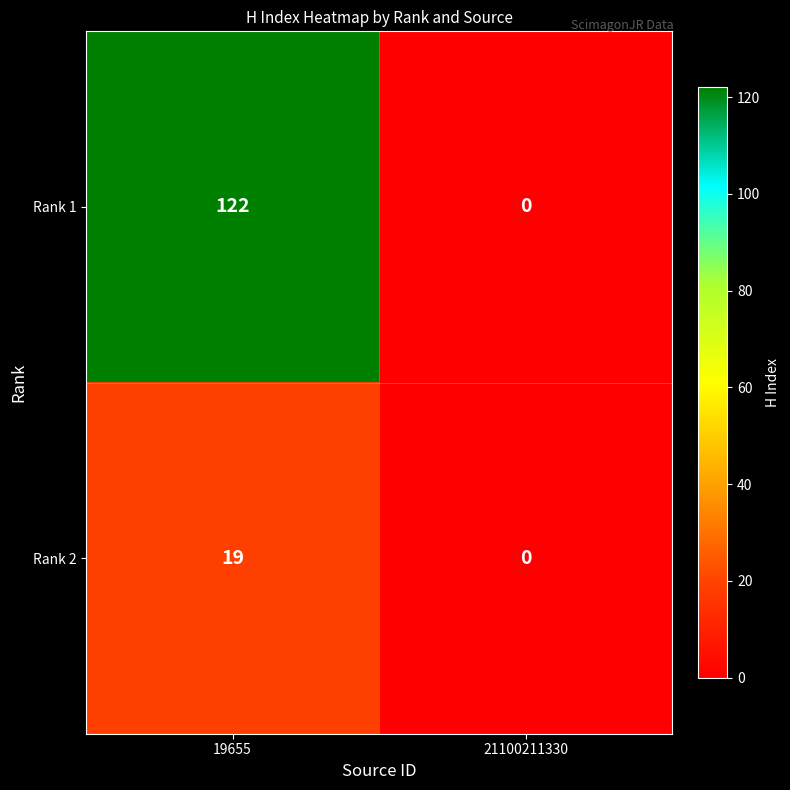

What is the average value of the Rank 1 series?

61